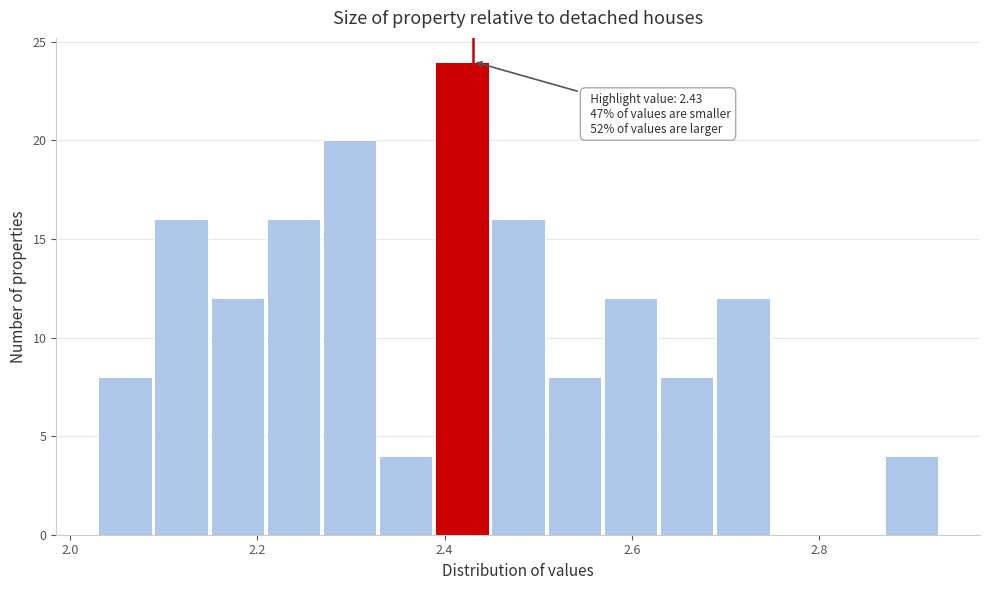

Around what value on the x-axis is the tallest bar? Give the approximate position of its centre, as read against the axis.

2.42